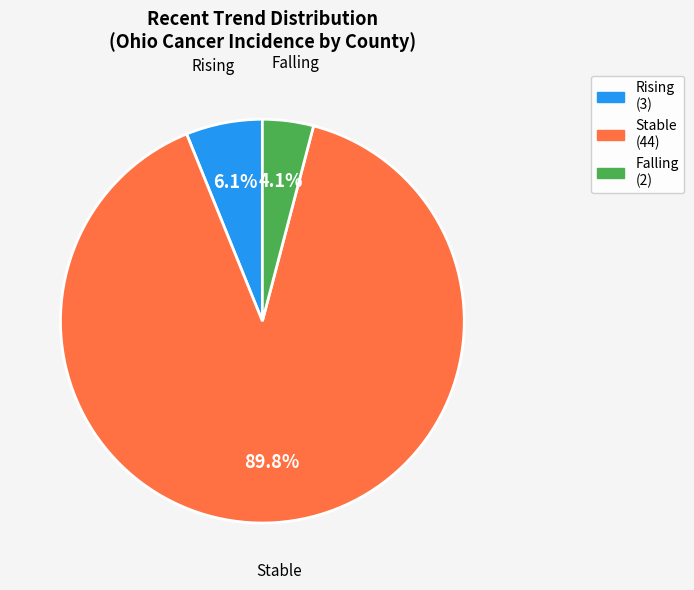

Count the number of slices in the pie.

3